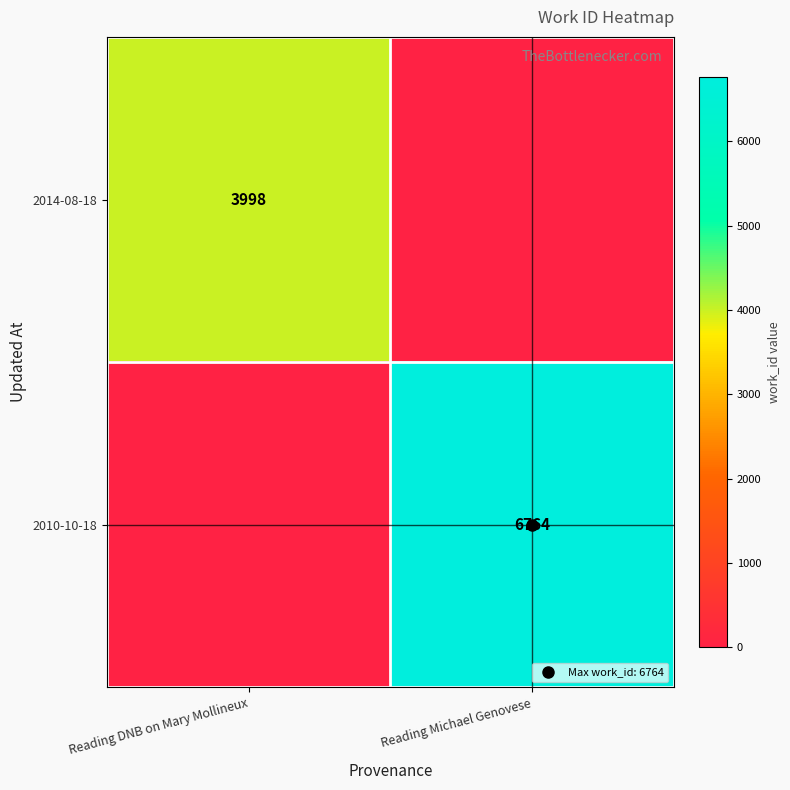

Count the number of data series in this chart.

2